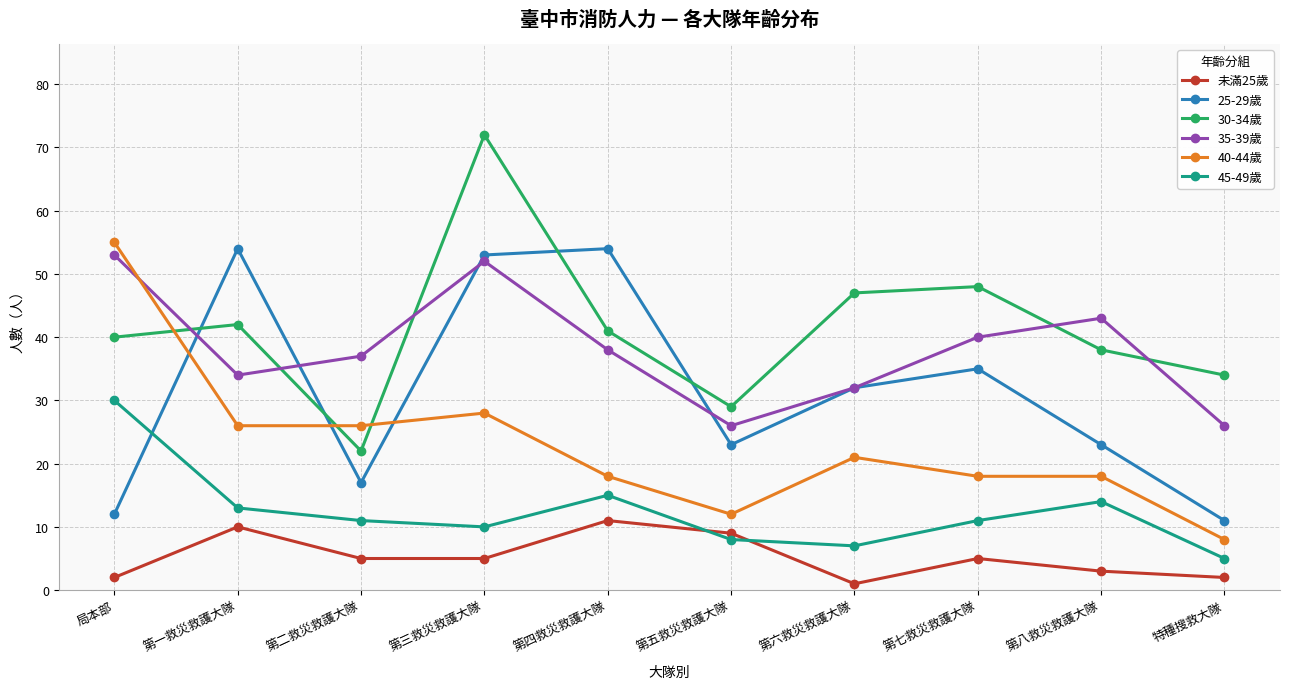

Is the value of 未滿25歲 at 第一救災救護大隊 greater than the value of 40-44歲 at 第六救災救護大隊?

No